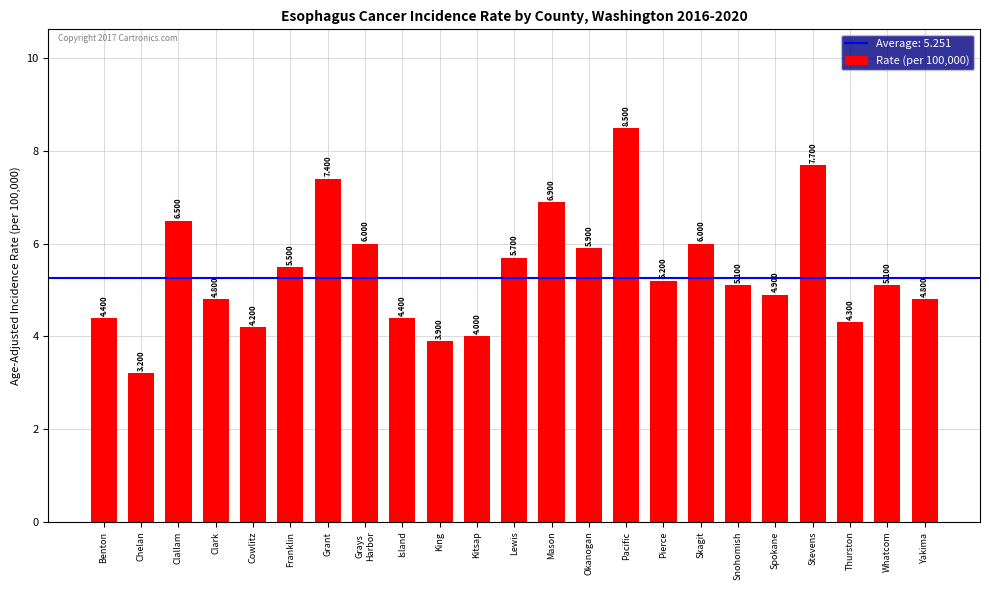

At which category does the chart reach its minimum across all series?

Chelan